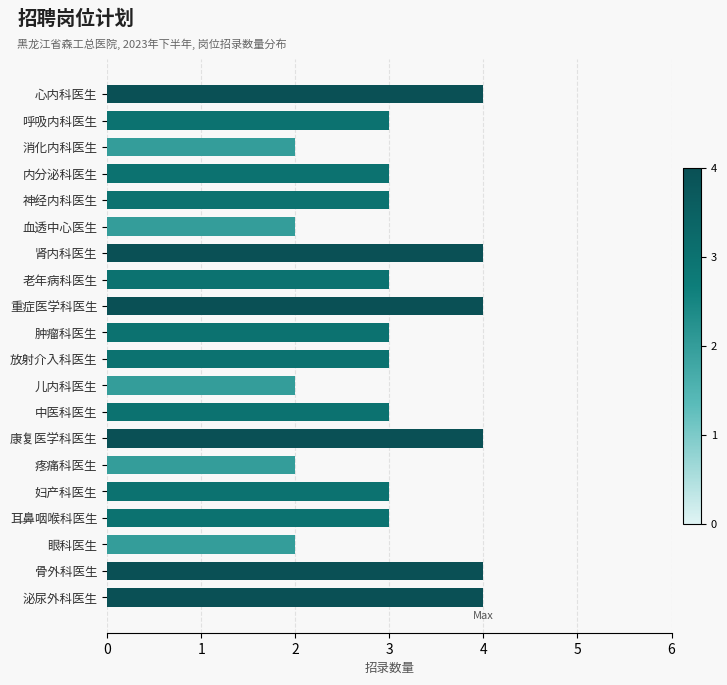

True or false: the data shows 1 at 内分泌科医生.

False